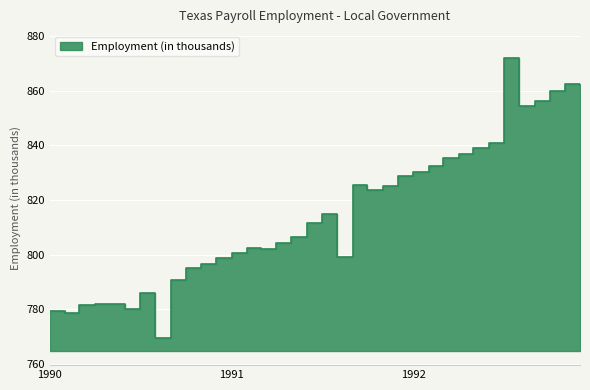

What is the difference between the values at 1991-09 and 1992-01?

4.7